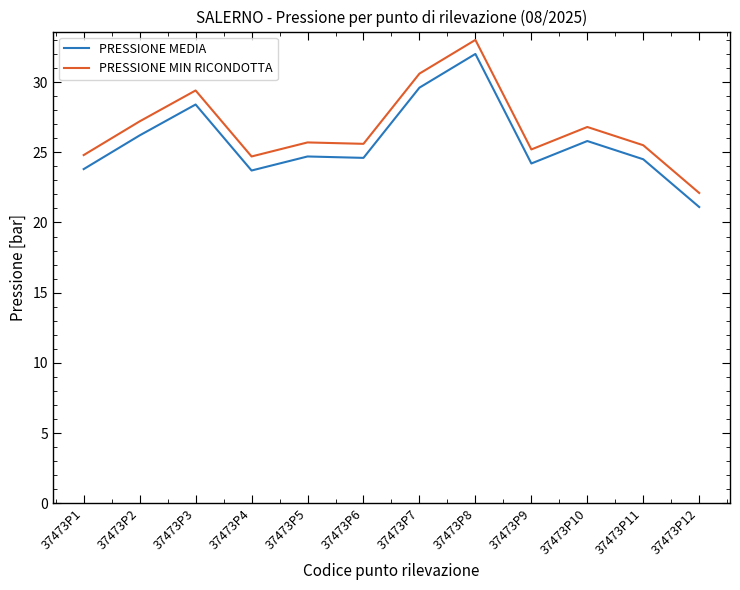

What is the sum of all PRESSIONE MIN RICONDOTTA values?

320.6